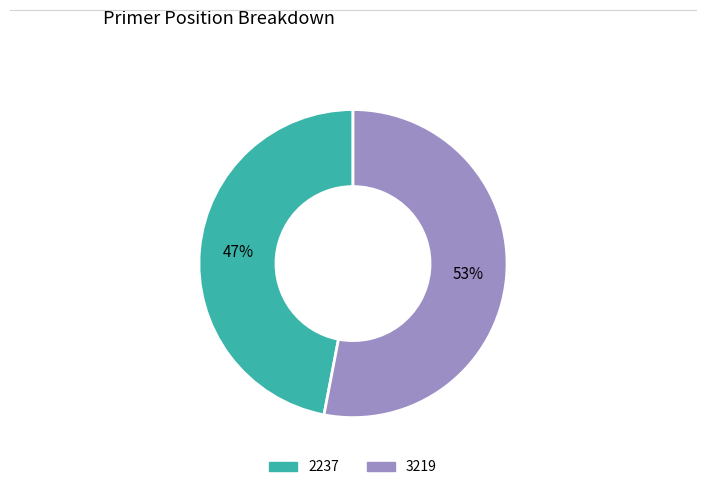

The 3219 slice represents 53% of the pie. True or false?

True